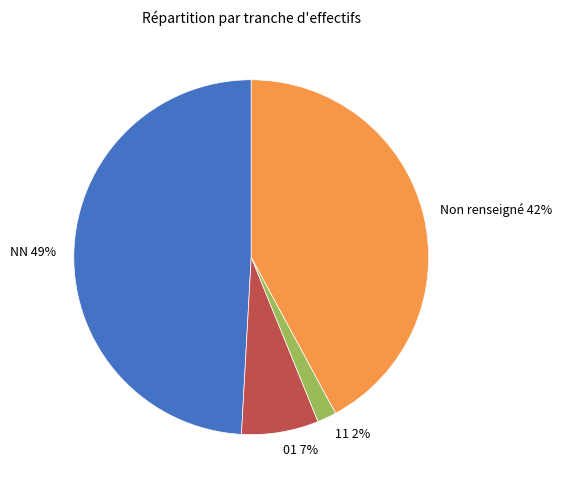

Does any single category account for the majority?

No